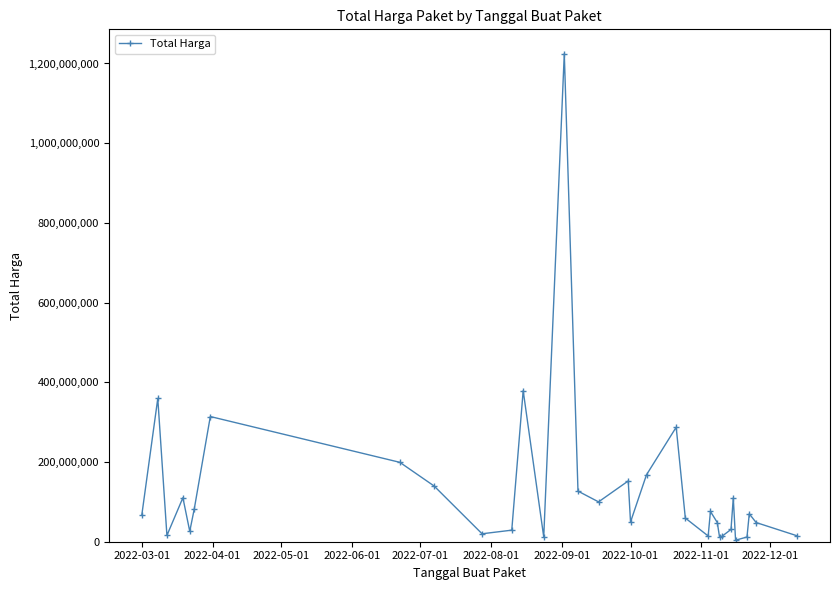

What is the smallest value displayed?

3825000